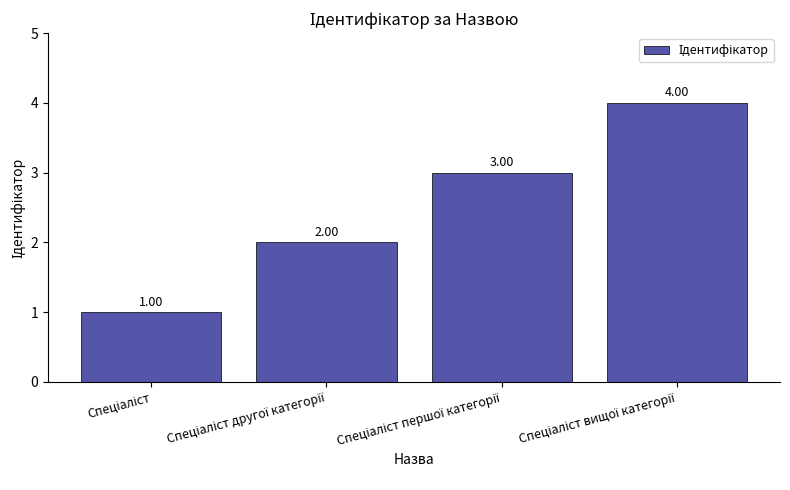

What is the difference between the maximum and minimum values?

3